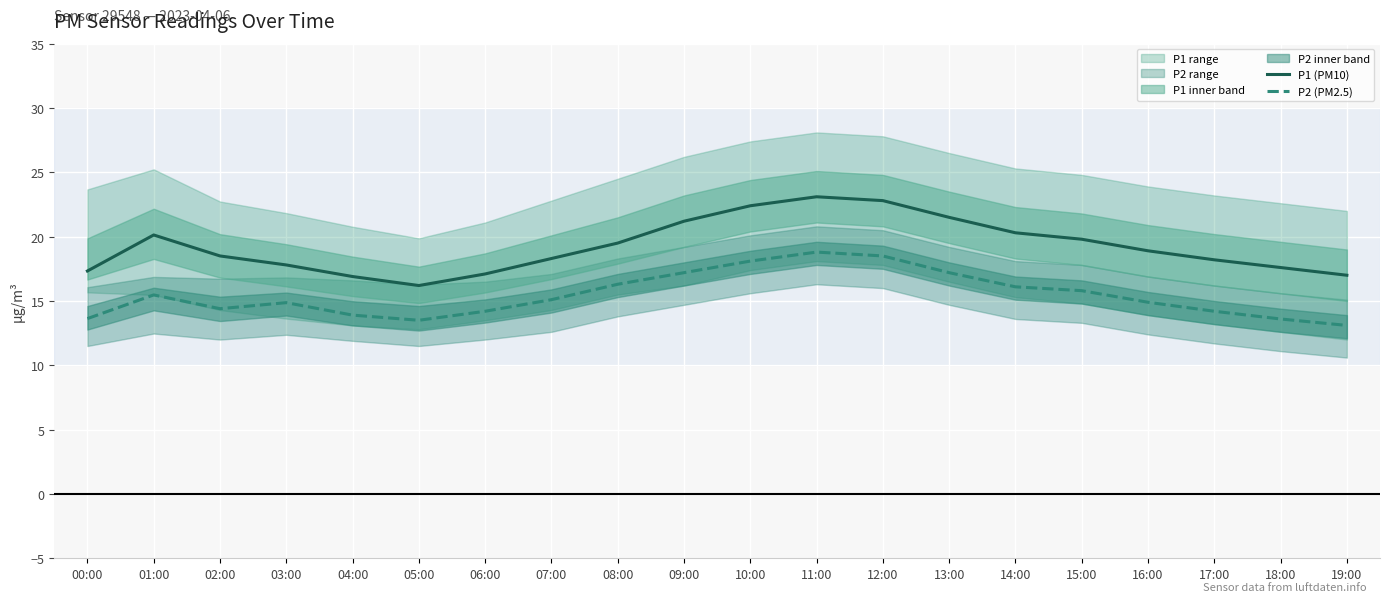

True or false: P2 (PM2.5) and P1 (PM10) cross at least once.

False